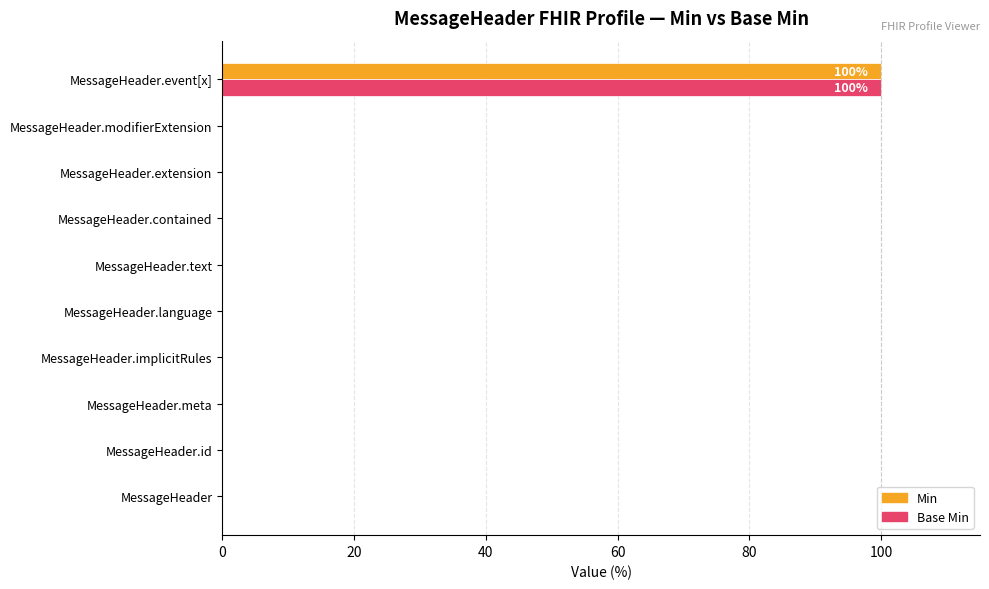

True or false: Min has a value of 61 at MessageHeader.contained.

False